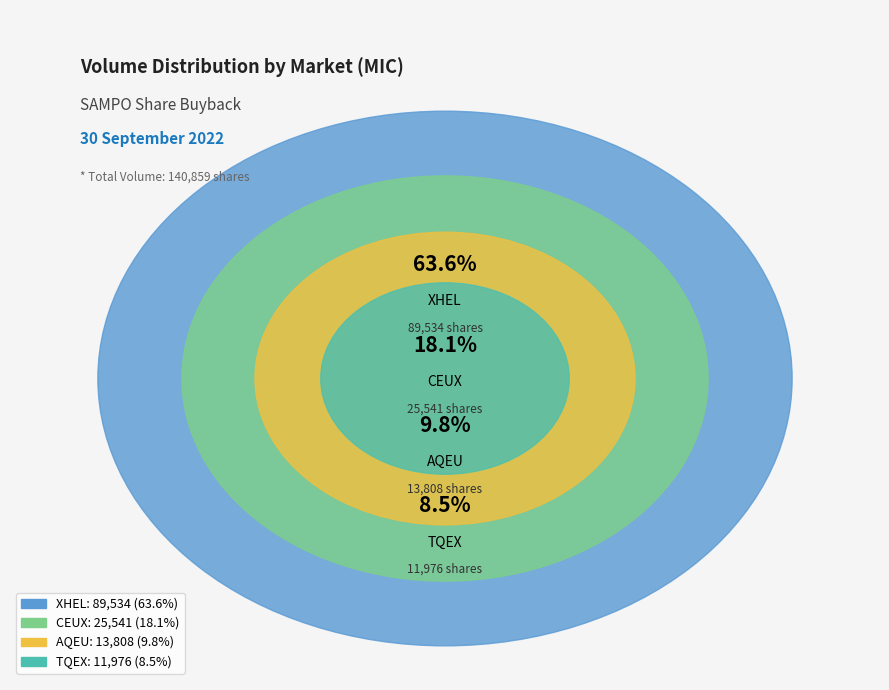

How many segments does this pie chart have?

4